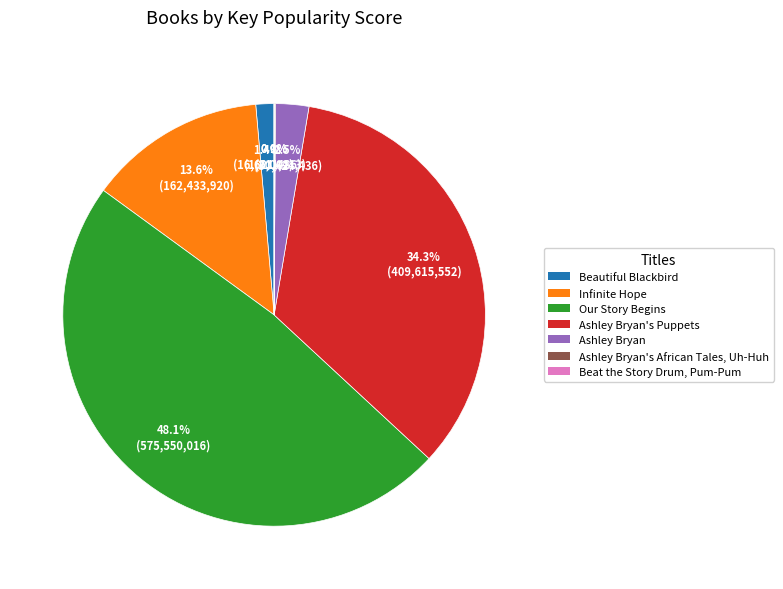

Does any single category account for the majority?

No